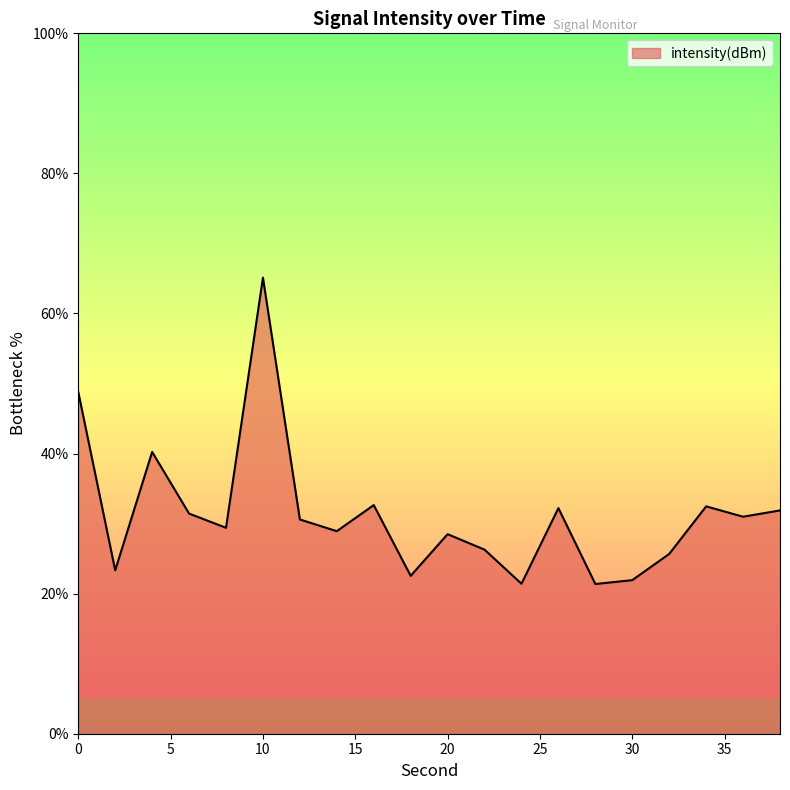

What is the sum of all values?

625.7